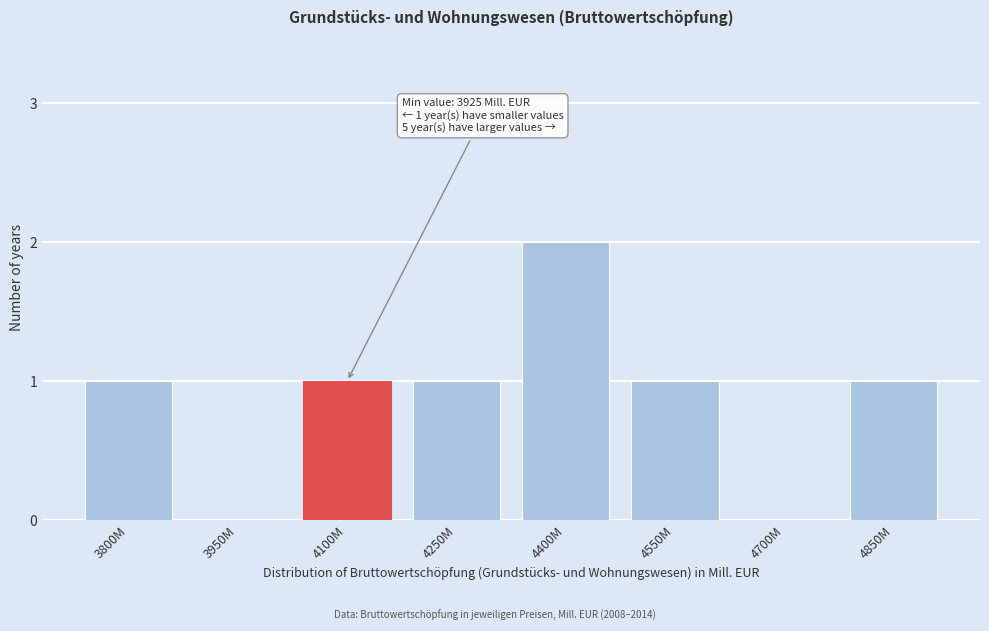

Reading left to right, extract all data points from this chart.

3800M=1	3950M=0	4100M=1	4250M=1	4400M=2	4550M=1	4700M=0	4850M=1